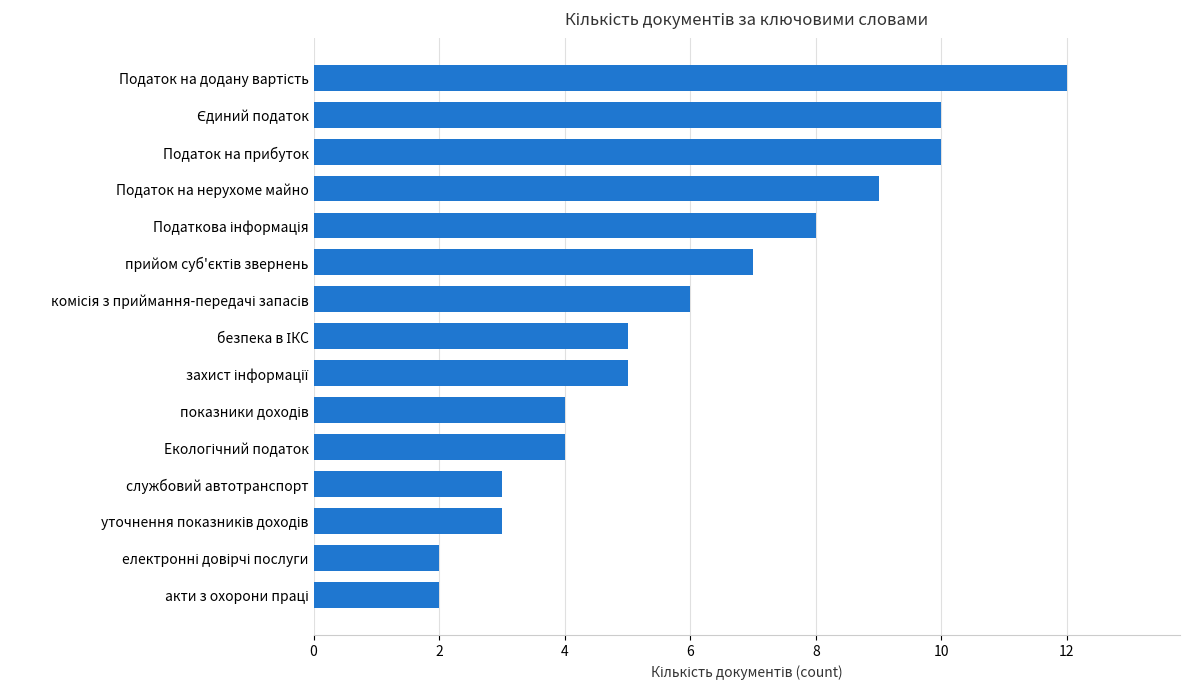

Are the bars grouped side by side (vs. stacked)?

No